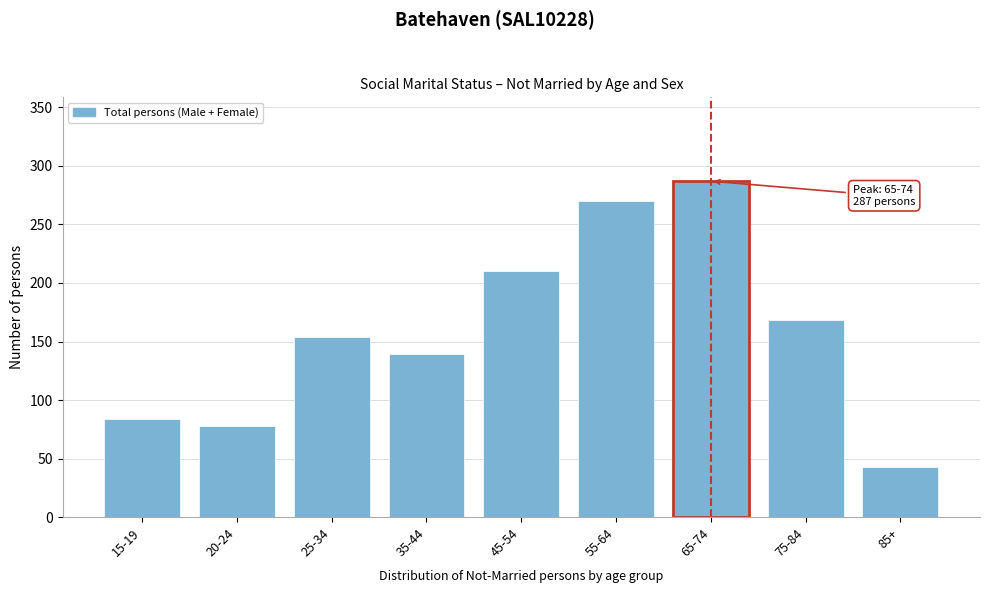

Reading left to right, list all the values displayed in this chart.

84	78	154	139	210	270	287	168	43